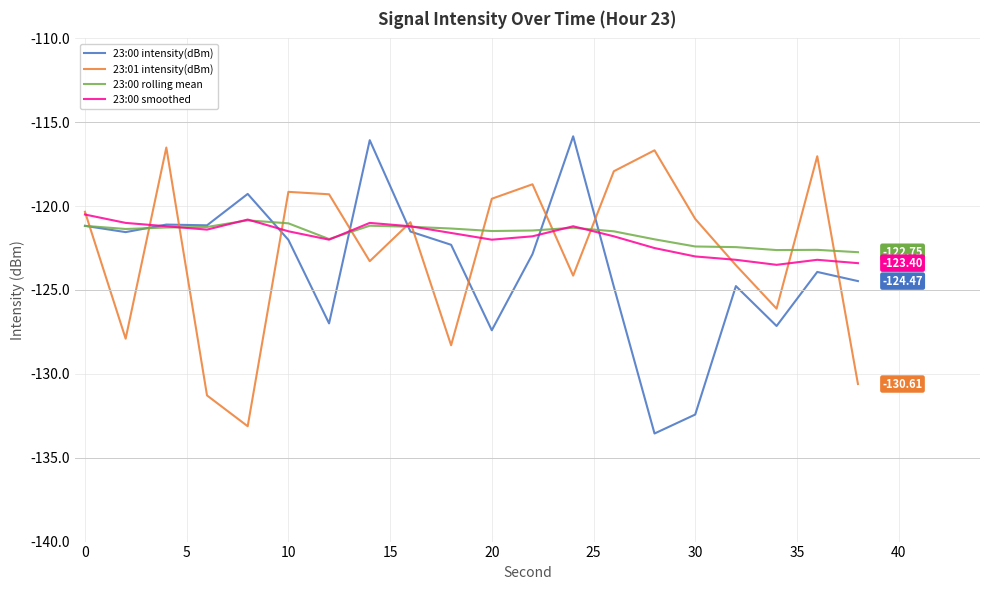

What is the total value across all series at 20?

-490.4